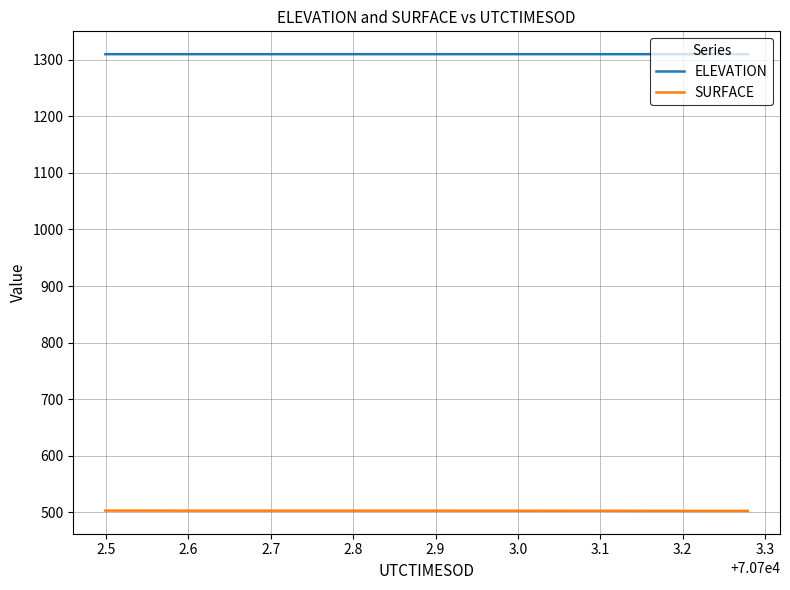

How many ELEVATION values are between 1309 and 1310?

20